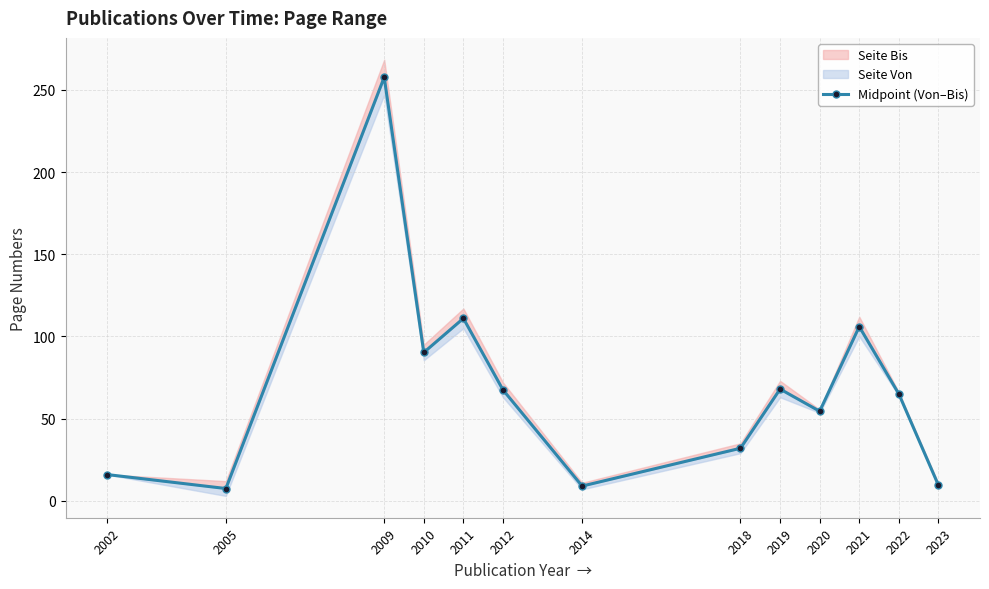

What is the average value?

68.8